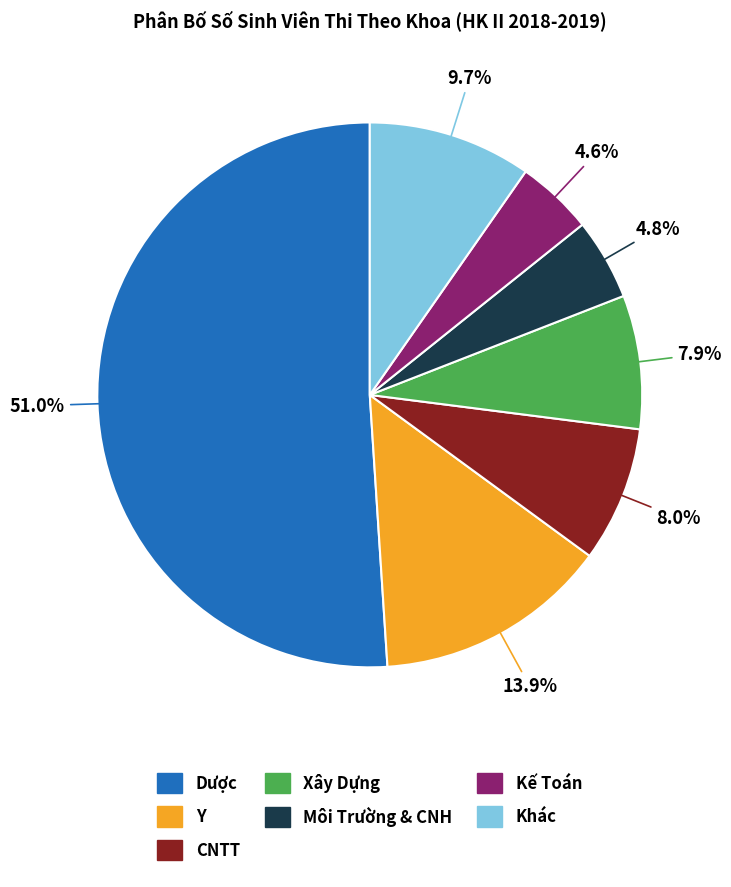

Is there a majority slice in this chart?

Yes